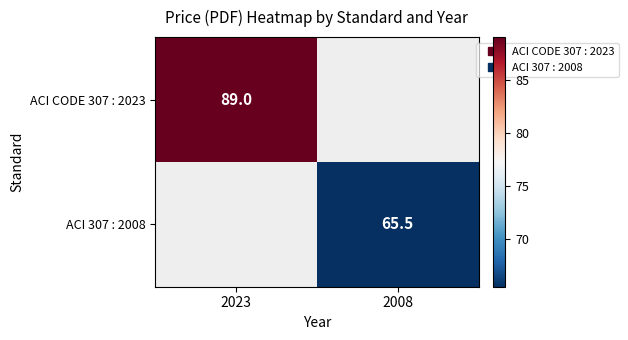

How many positive values does the ACI CODE 307 : 2023 series have?

1